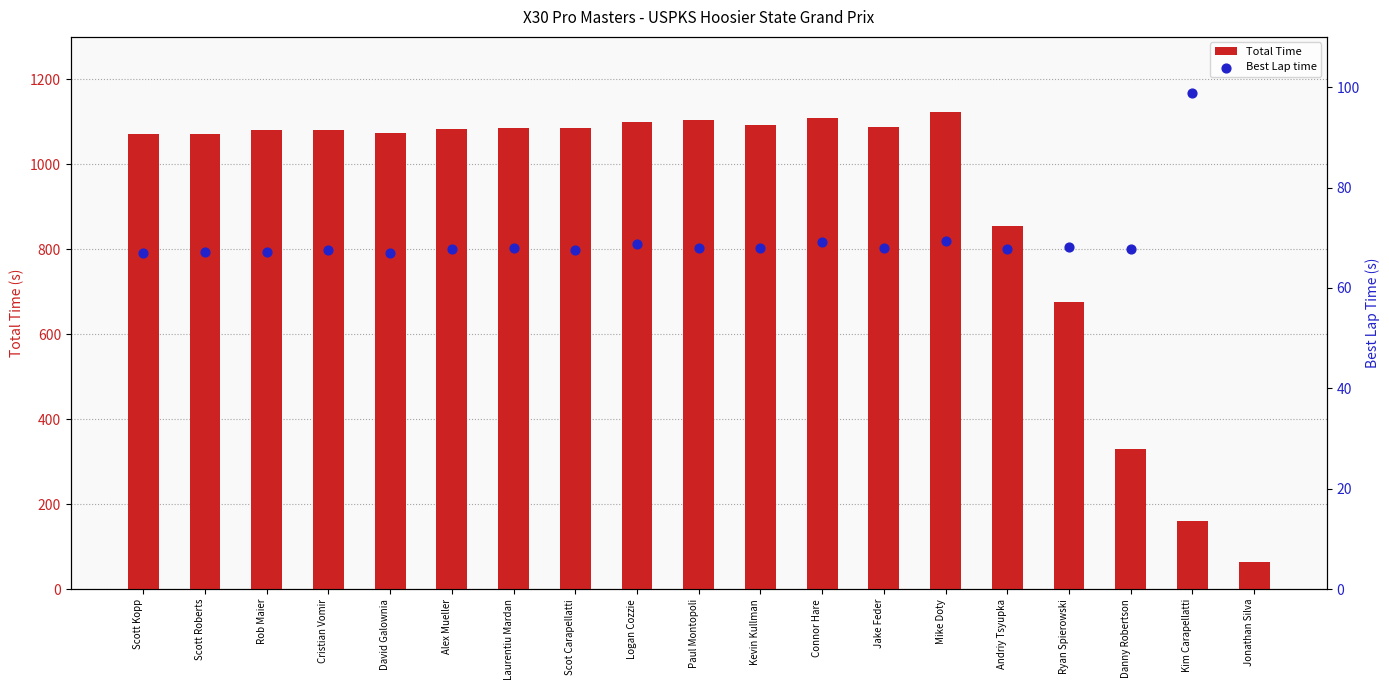

Which series has the largest total across all categories?

Total Time